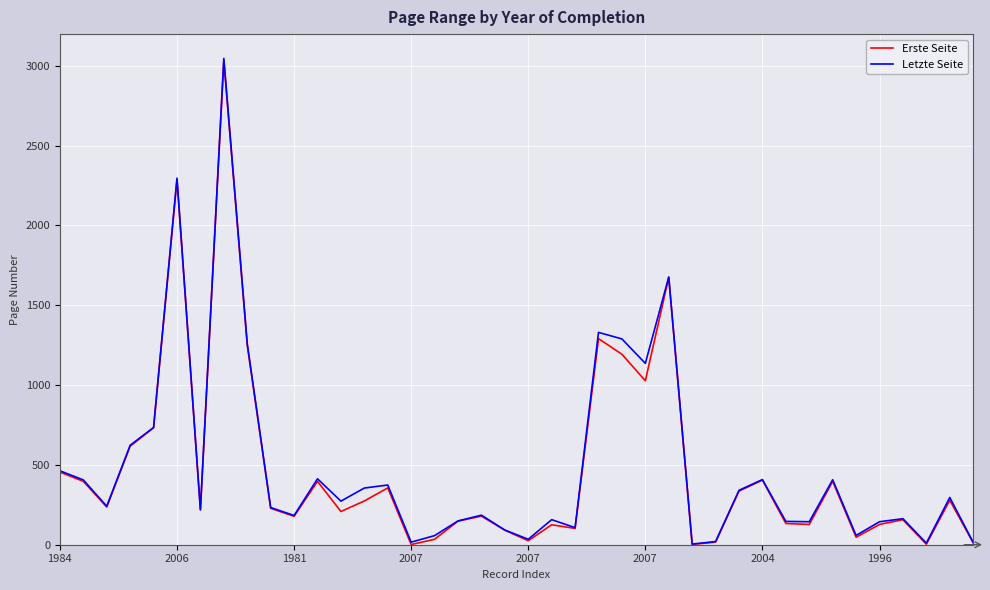

Which series has the widest spread of values?

Letzte Seite